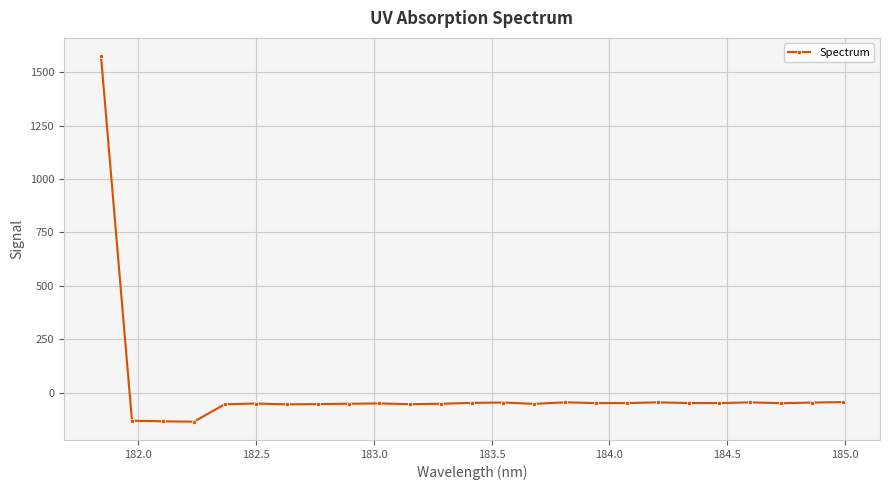

What is the smallest value displayed?

-136.0